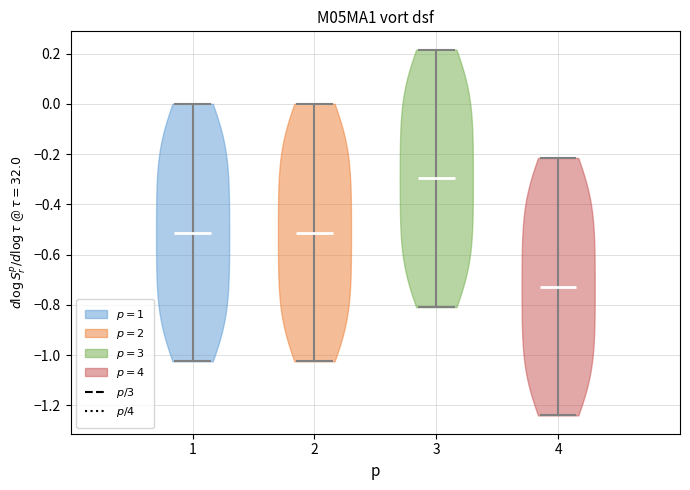

Reading left to right, read every violin against the y-axis: where its median line is, and the lowest and highest points it reaches. The values are not printed on the chart, so give them approximately, as read against the axis.

1: median line -0.52, lowest point -1.02, highest point 0.00
2: median line -0.52, lowest point -1.02, highest point 0.00
3: median line -0.30, lowest point -0.80, highest point 0.22
4: median line -0.72, lowest point -1.24, highest point -0.22